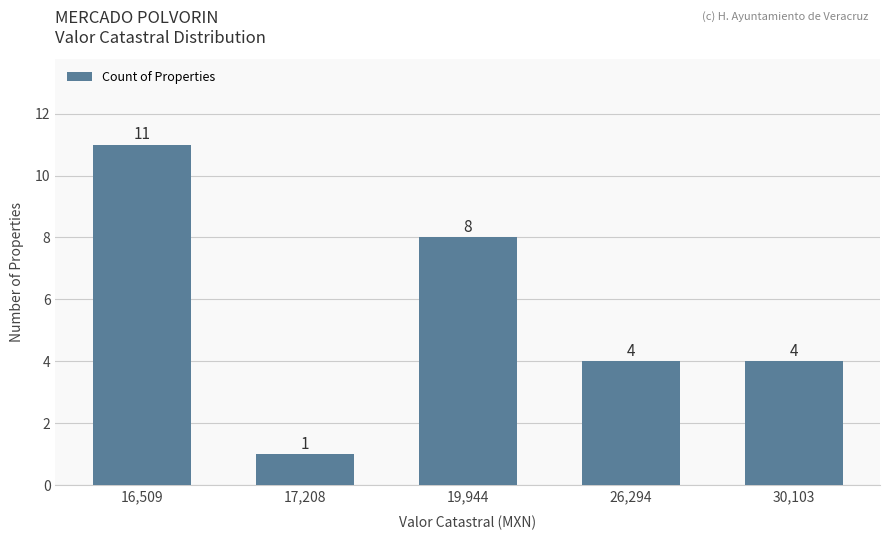

Is it true that the value at 16,509 is 16?

False